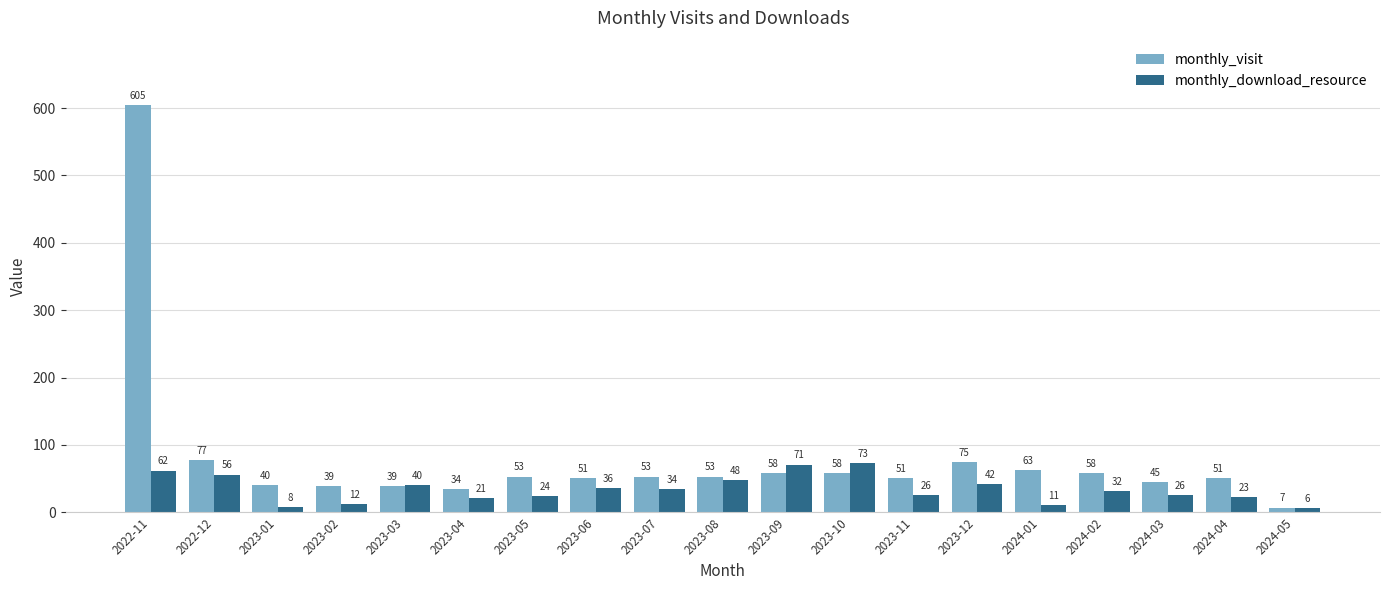

What is the sum of the monthly_visit values at 2022-12 and 2023-08?

130